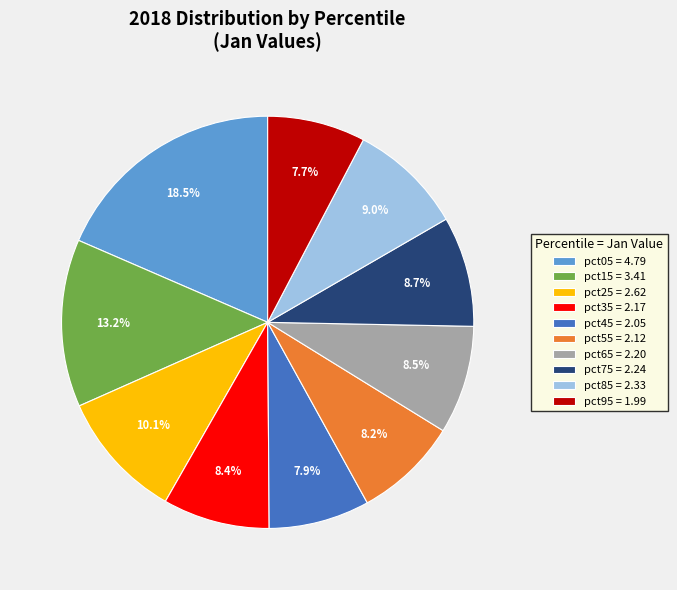

How many segments does this pie chart have?

10